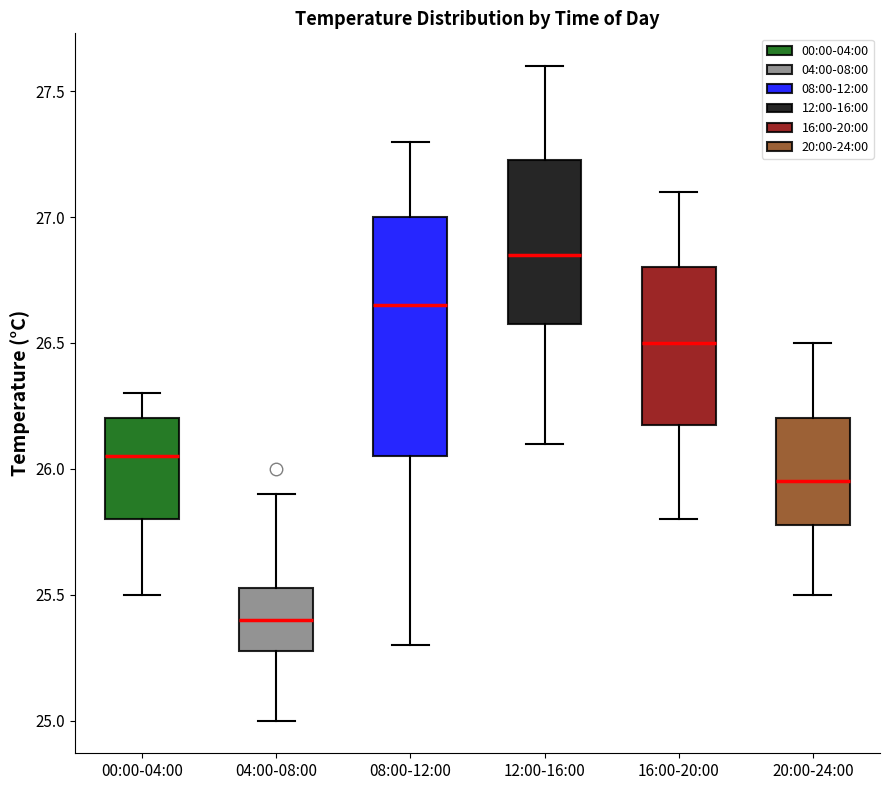

Which box is the tallest, from its lower edge to its upper edge?

08:00-12:00